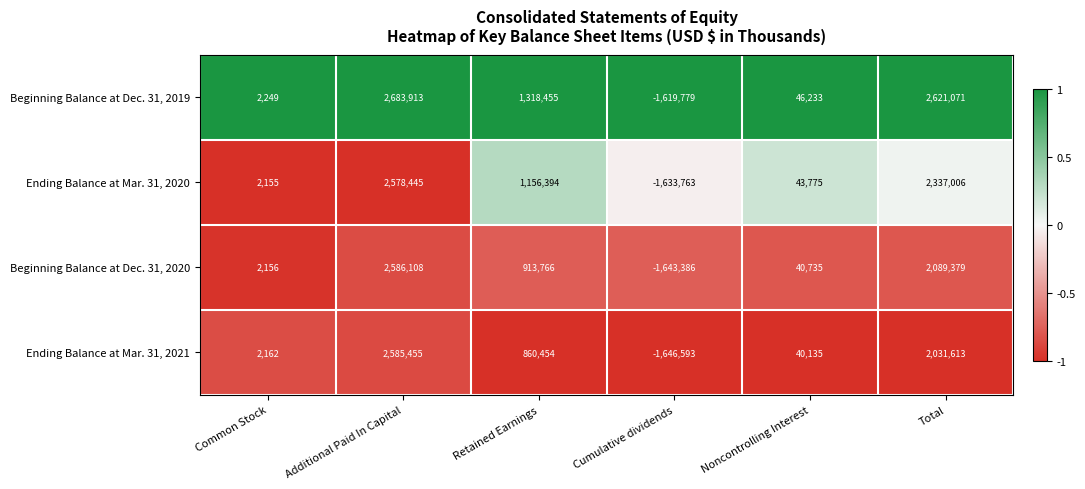

What is the greatest value displayed?

2683913